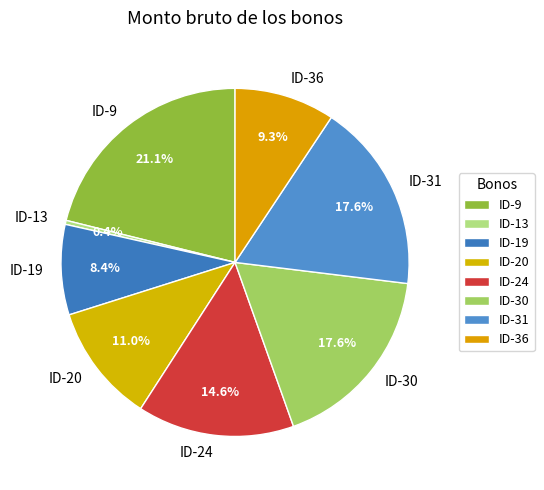

Count the number of slices in the pie.

8